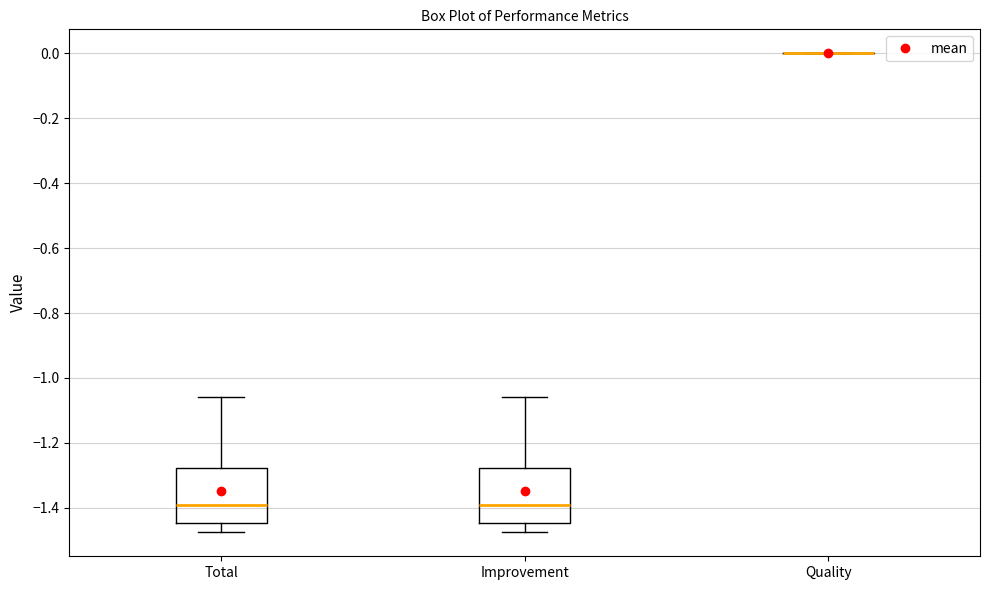

Where does the lower whisker of the box for Improvement end on the y-axis? The values are not printed on the chart, so give them approximately, as read against the axis.

-1.48